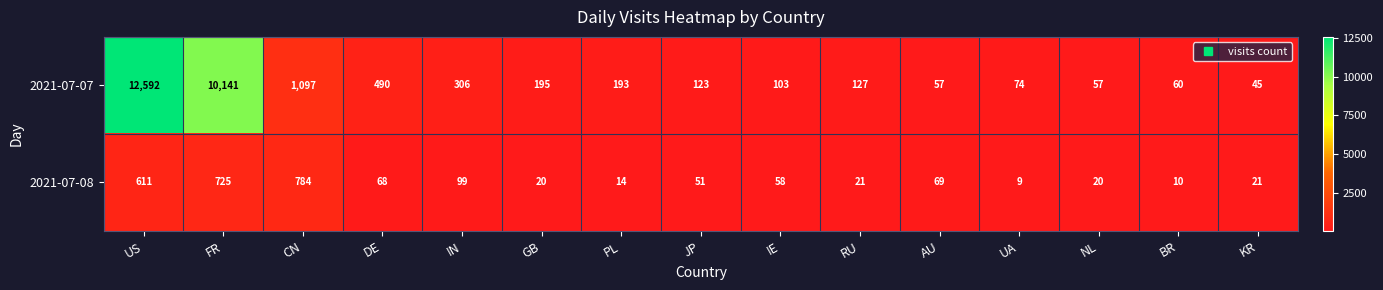

Reading left to right, what are all the values shown in this chart?

2021-07-07: 12592	10141	1097	490	306	195	193	123	103	127	57	74	57	60	45
2021-07-08: 611	725	784	68	99	20	14	51	58	21	69	9	20	10	21